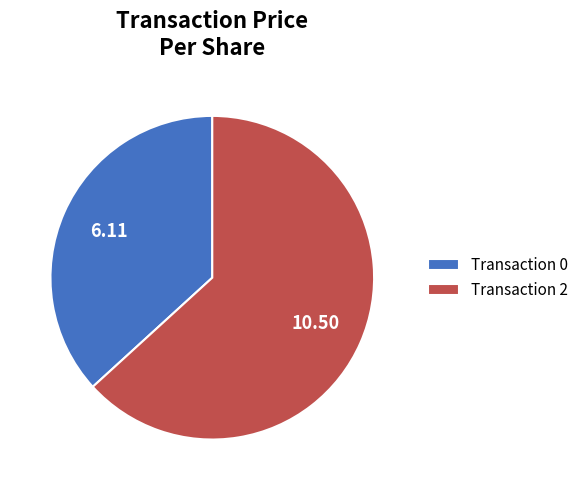

Rank the categories by value from highest to lowest.

Transaction 2, Transaction 0